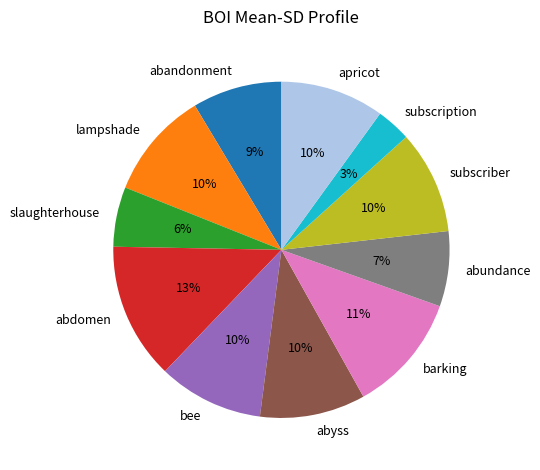

Which slice is the largest?

abdomen